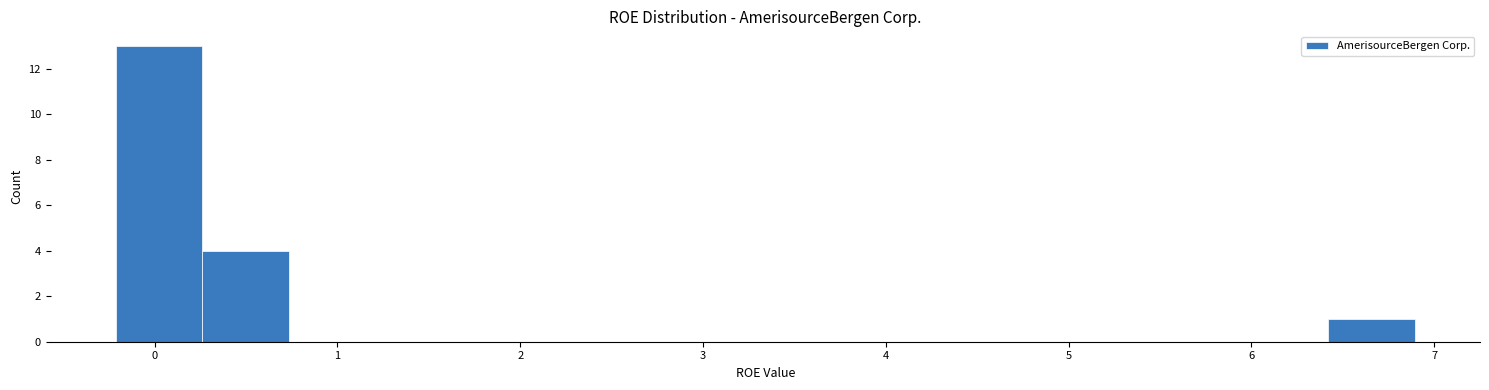

How tall is the bar that spans -0.2 to 0.3 on the x-axis? Neither the bar edges nor the heights are printed on the chart, so give them approximately, as read against the axes.

13